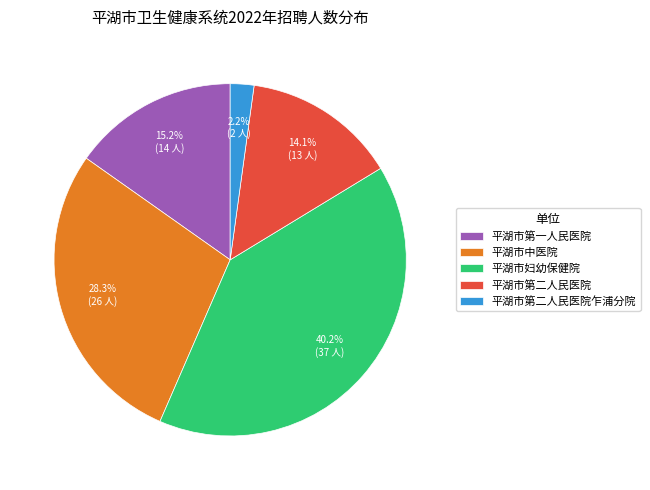

Is there a majority slice in this chart?

No